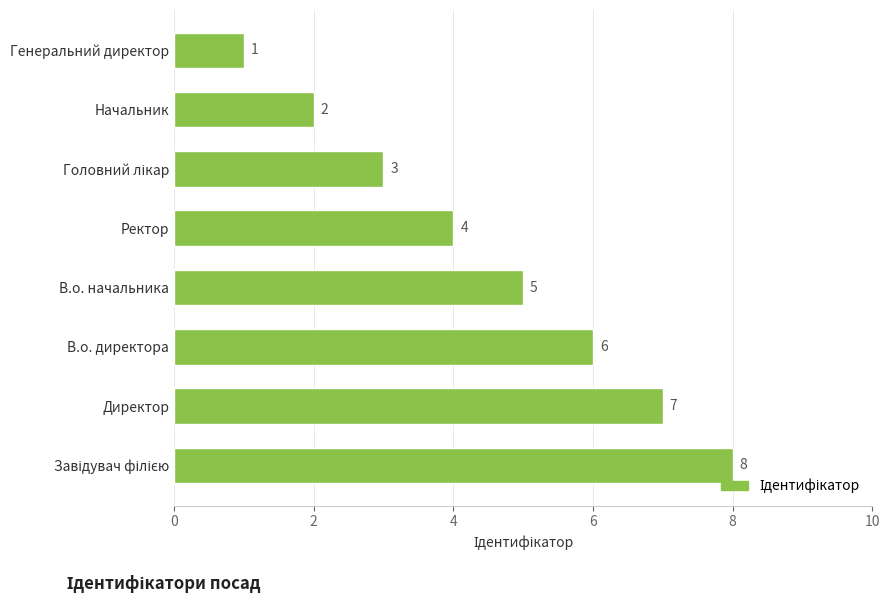

Between В.о. начальника and Генеральний директор, which is larger?

В.о. начальника